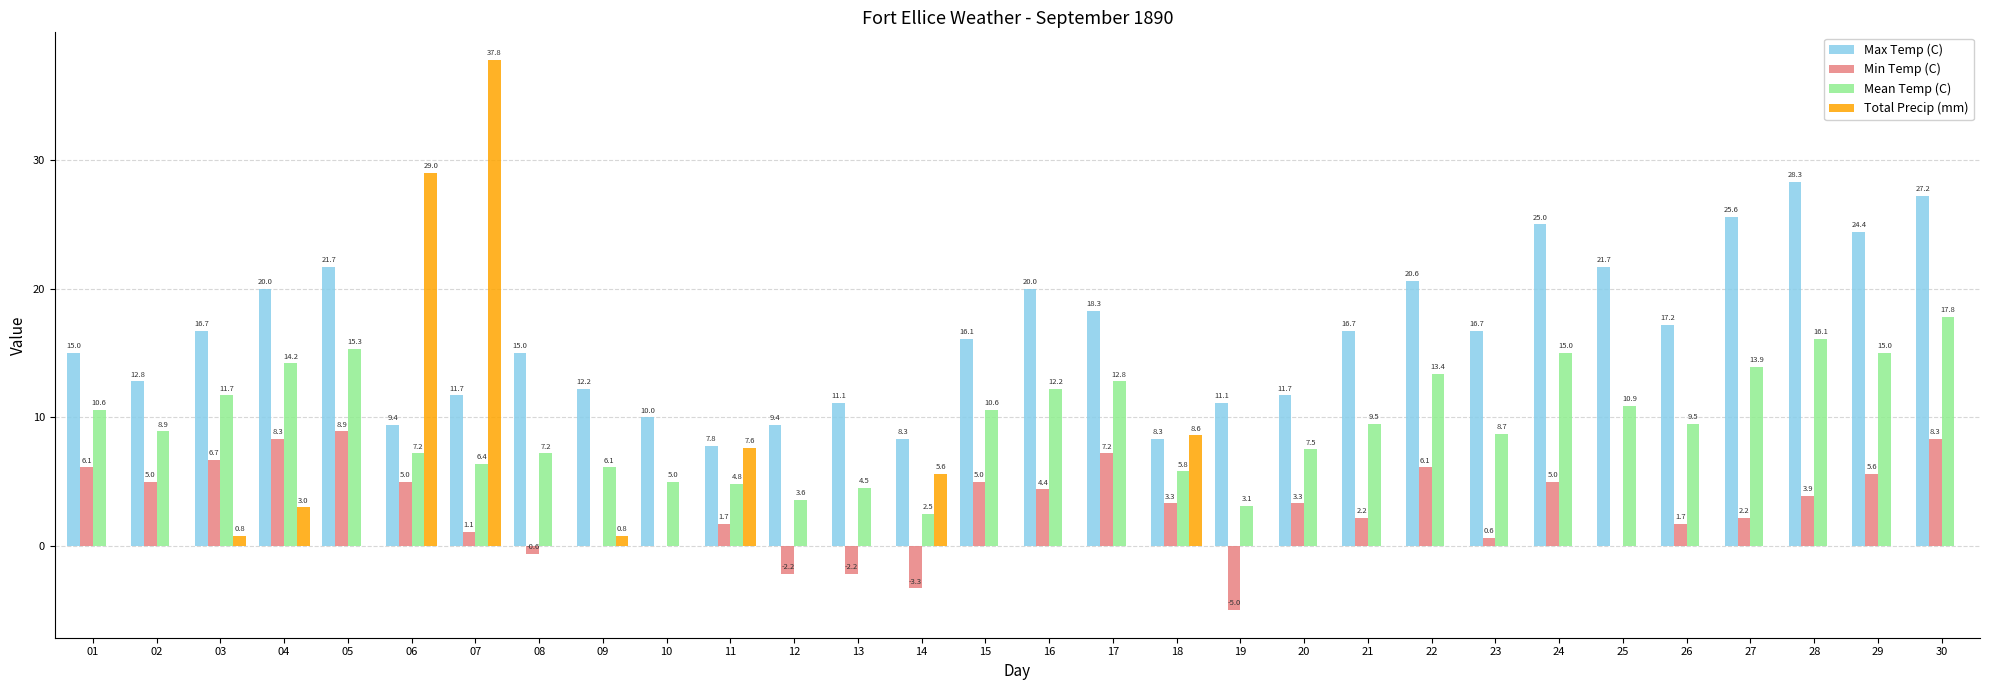

Where is Max Temp (C) nearest to the value 18?

17